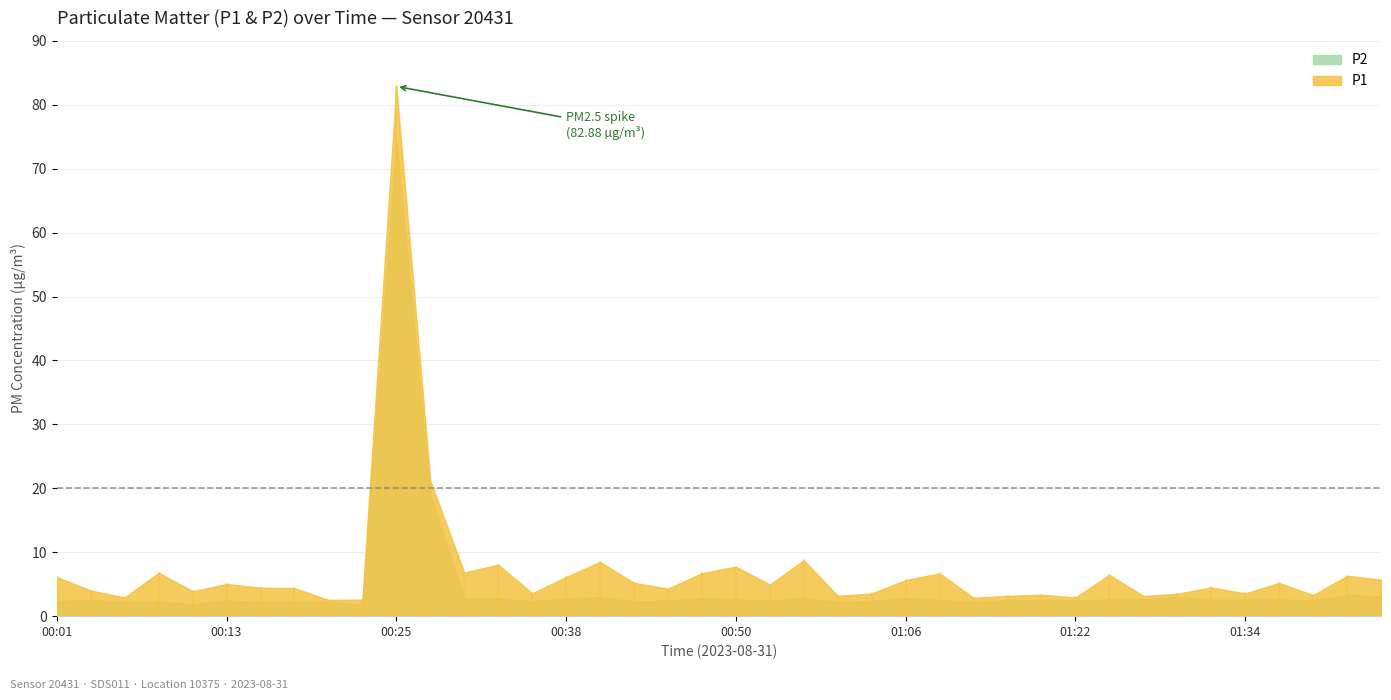

What is the highest value of the P1 series?

82.9